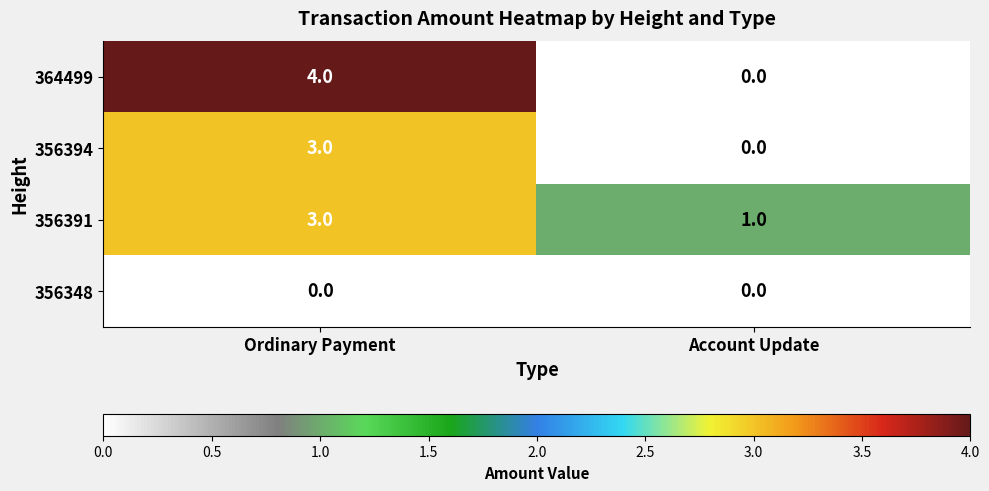

What is the total value across all series at Ordinary Payment?

10